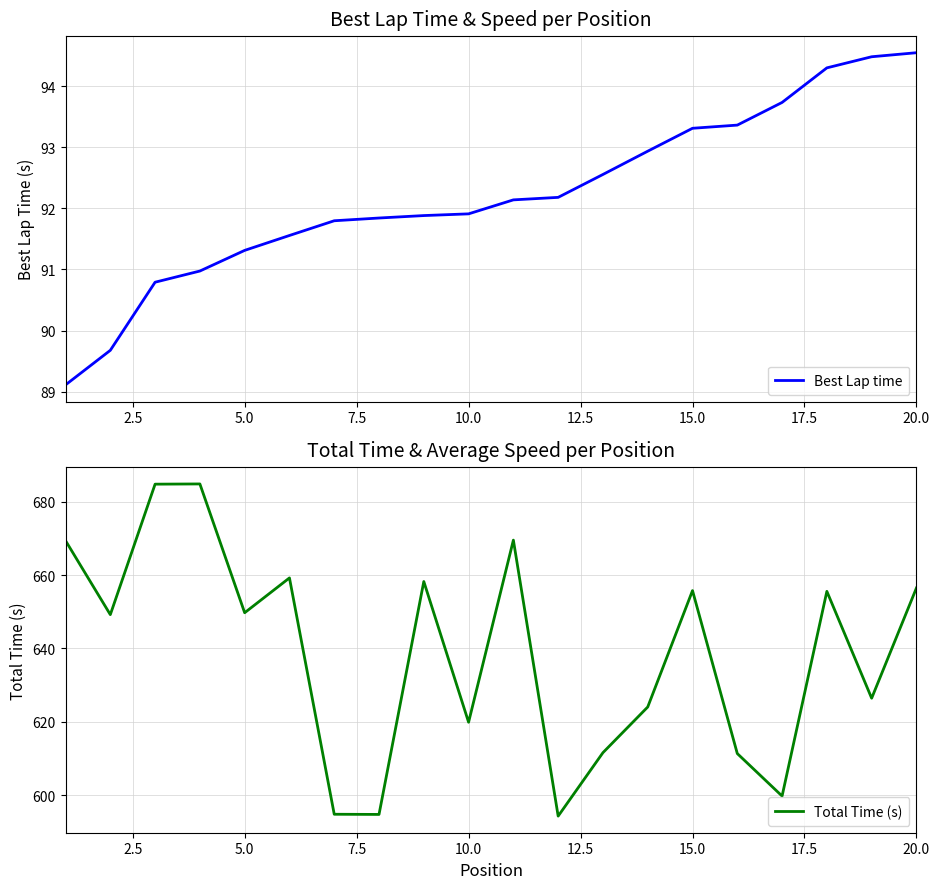

What is the minimum value for Best Lap time?

89.1